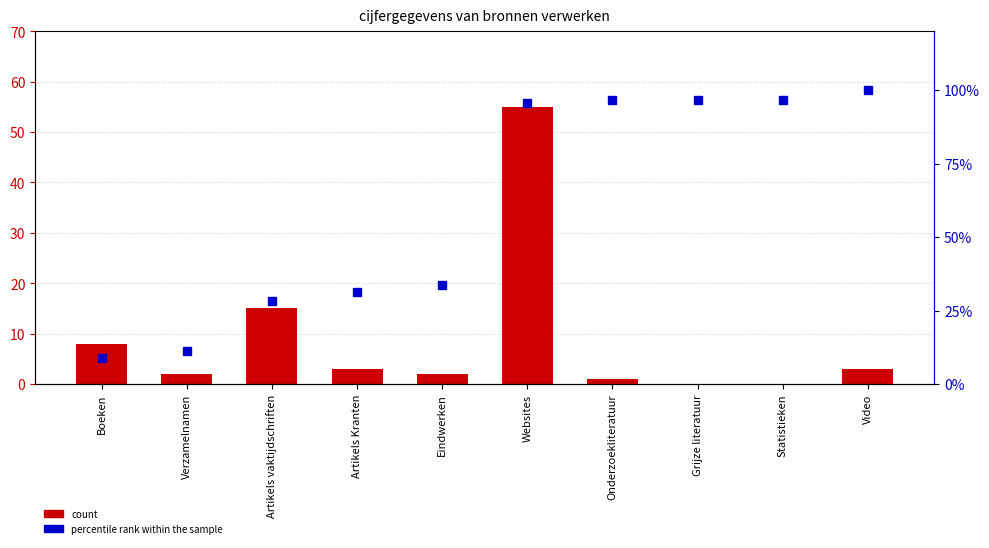

What is the label of the 5th bar from the right?

Websites